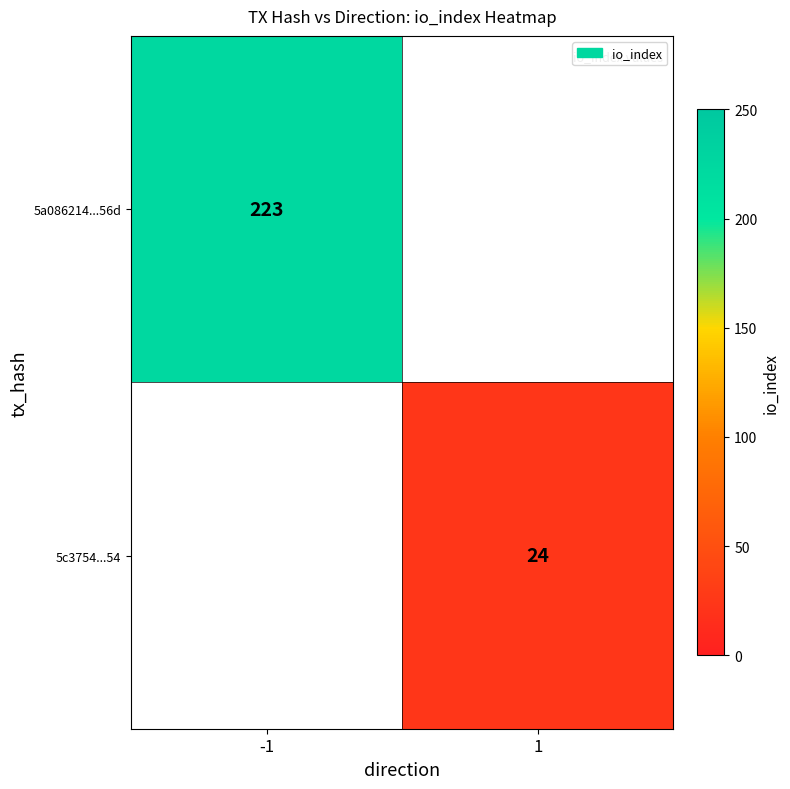

The 5a086214...56d series shows 223 at -1. True or false?

True